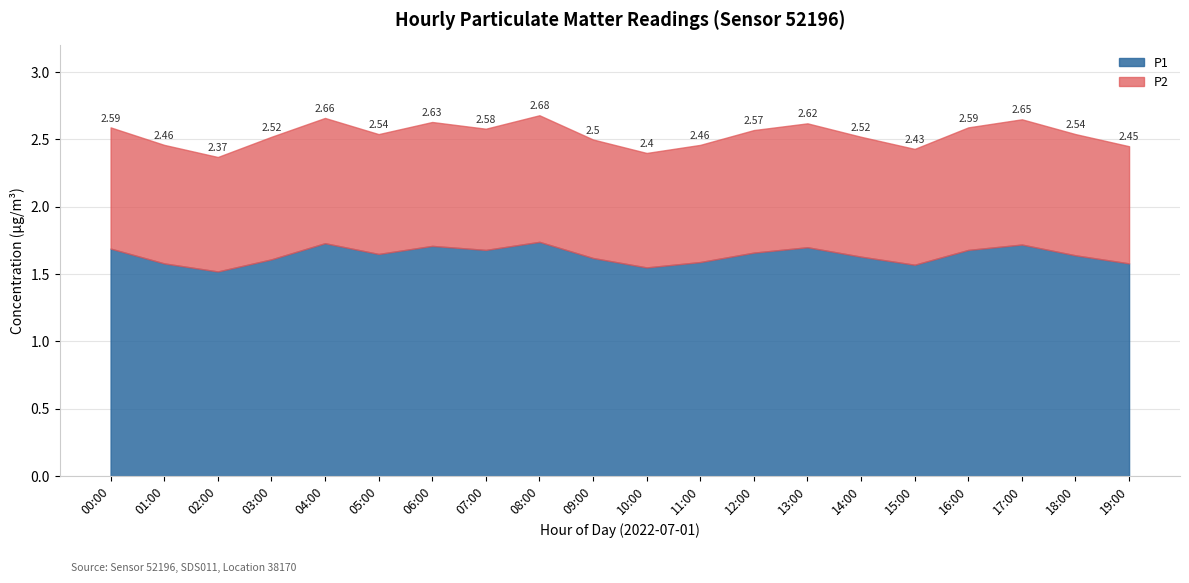

True or false: P2 and P1 intersect in this chart.

False